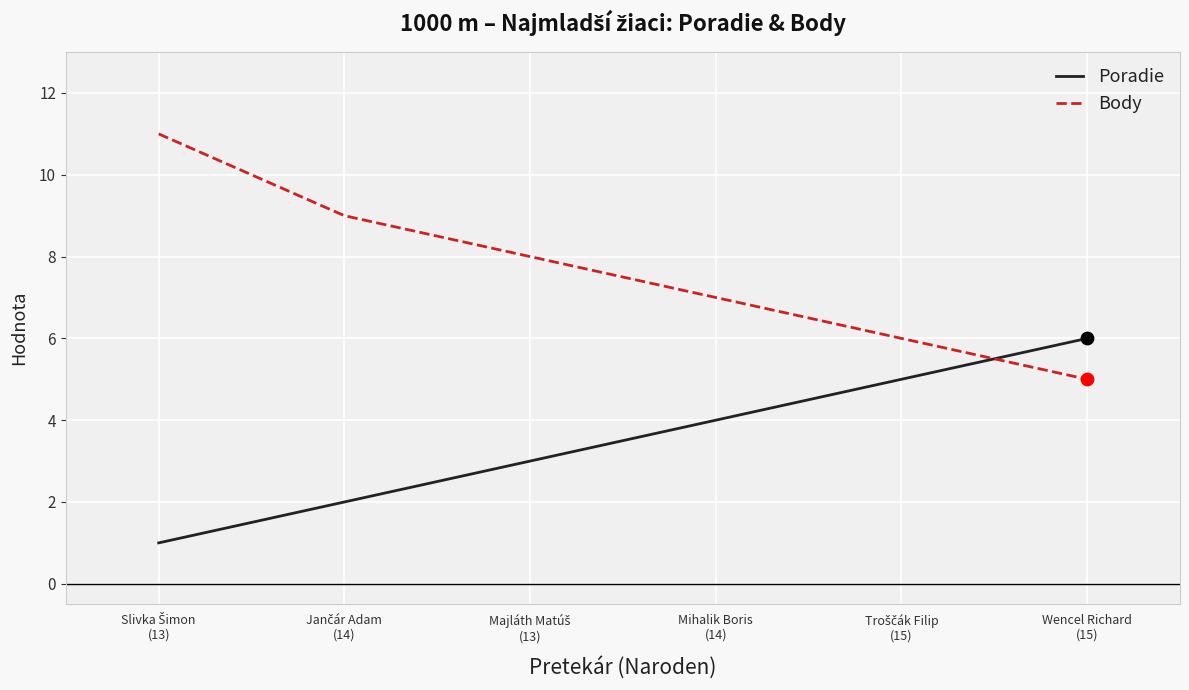

Which series has the largest total across all categories?

Body